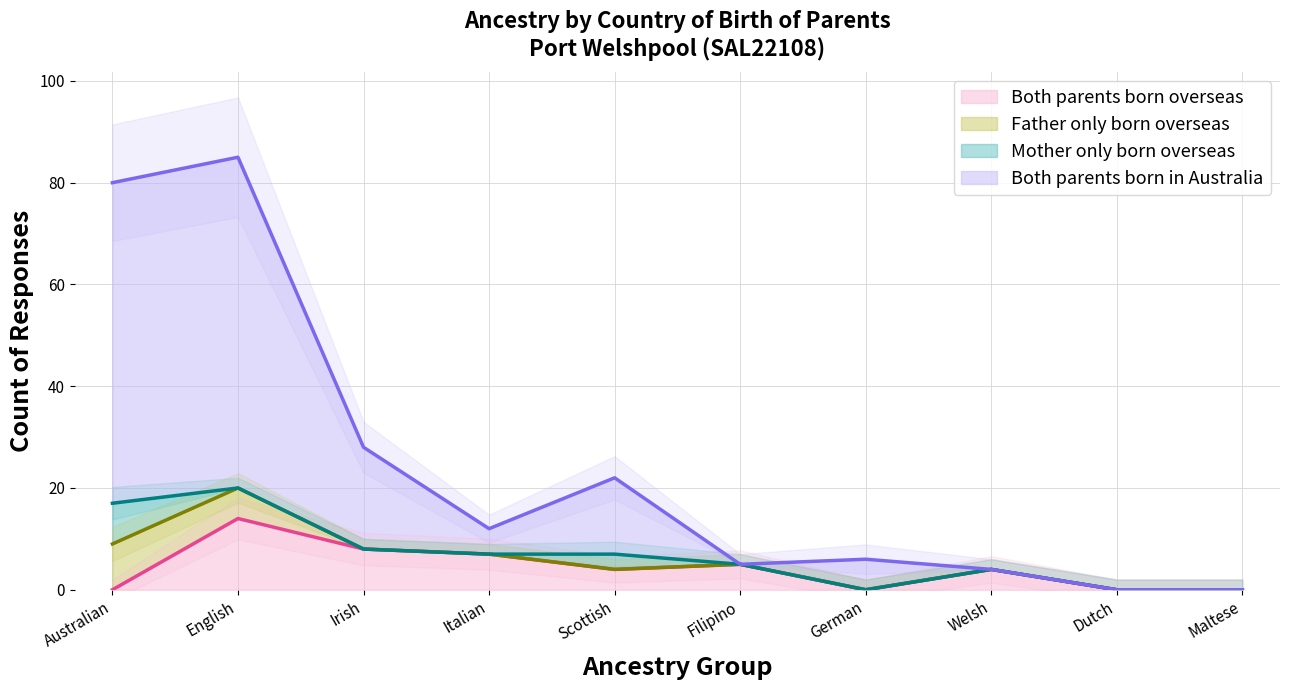

True or false: Both parents born overseas and Both parents born in Australia cross at least once.

False